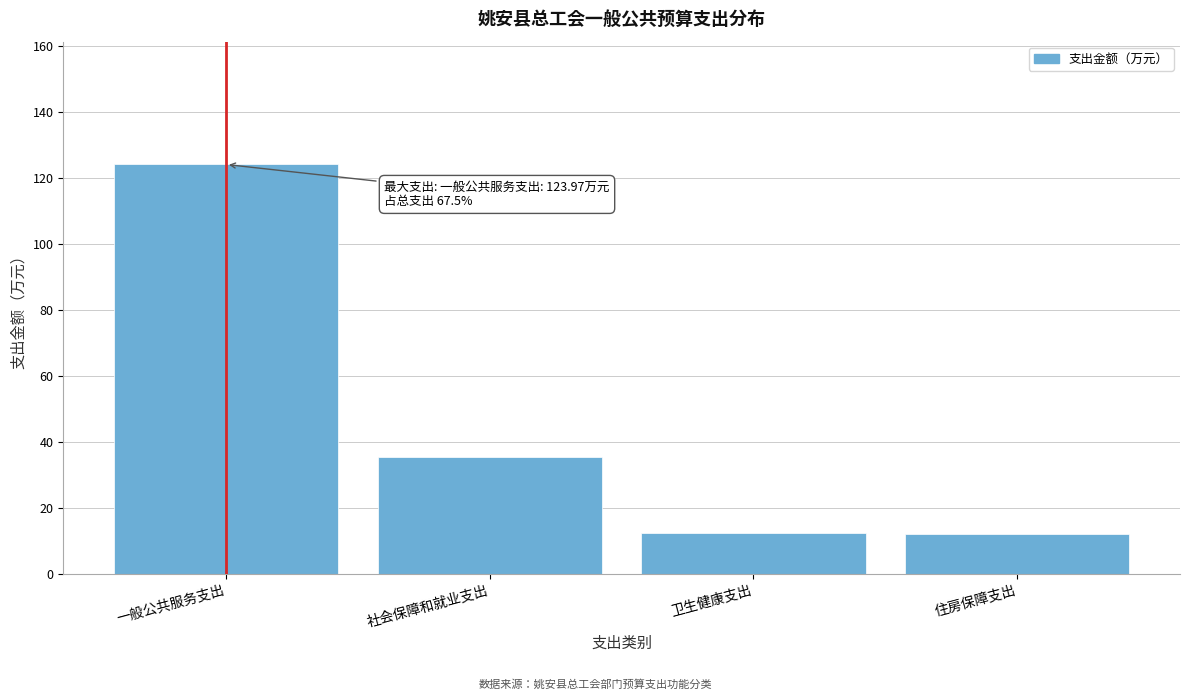

Between 一般公共服务支出 and 社会保障和就业支出, which is larger?

一般公共服务支出